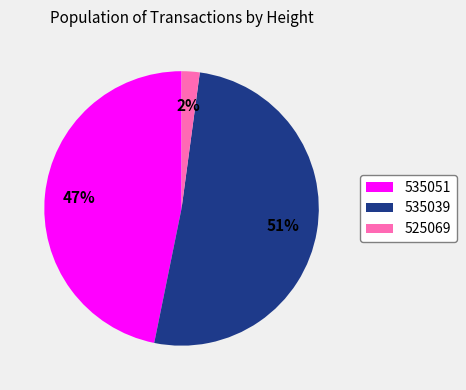

Rank the categories by value from highest to lowest.

535039, 535051, 525069